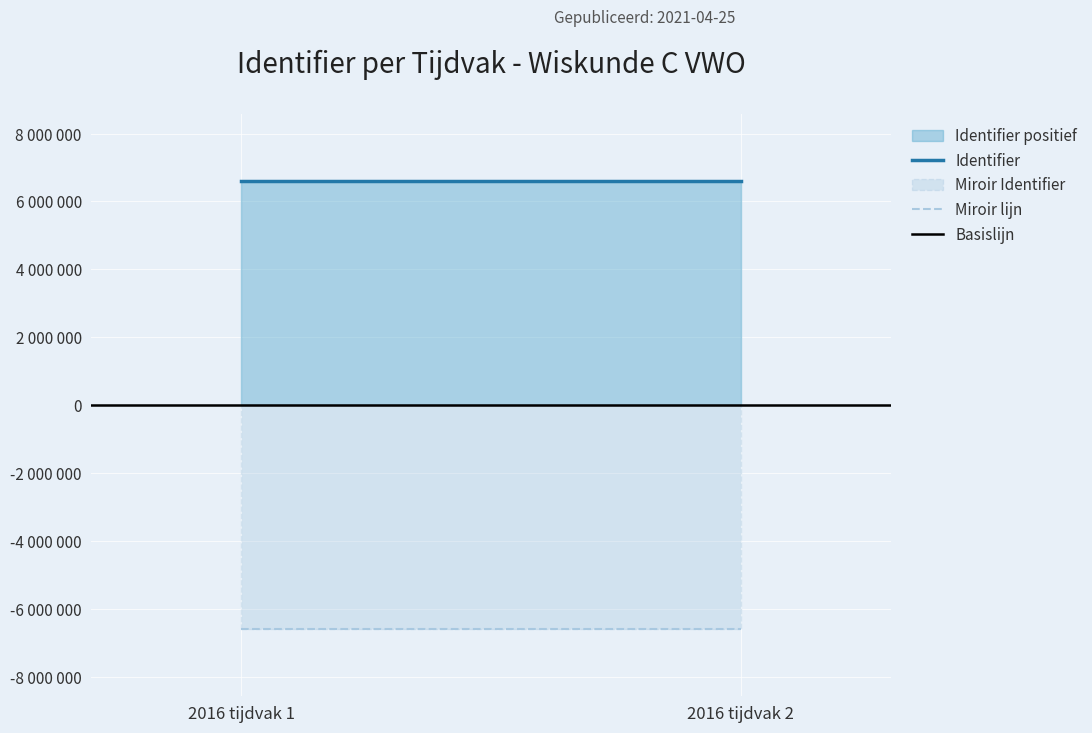

Is it true that Miroir lijn equals -6599991 at 2016 tijdvak 2?

True